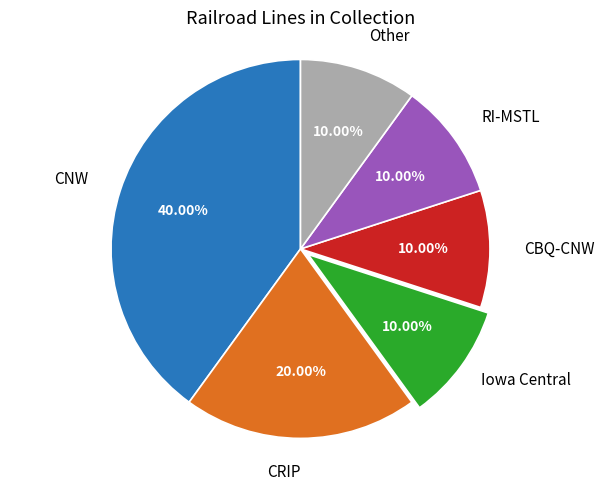

Between RI-MSTL and CRIP, which is larger?

CRIP